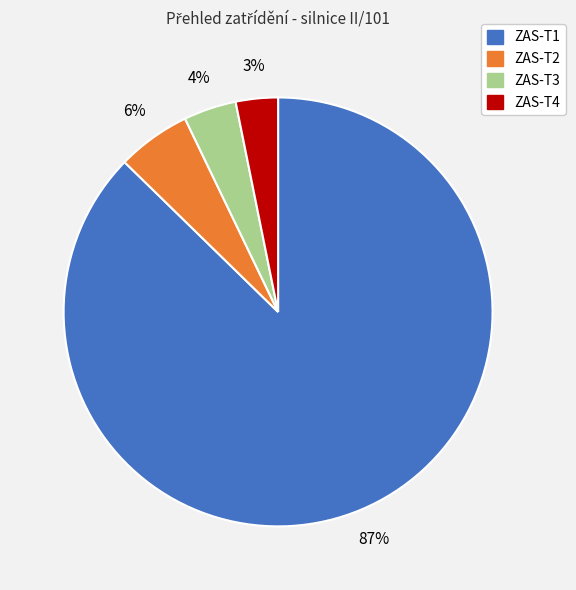

True or false: ZAS-T2 accounts for 14% of the total.

False